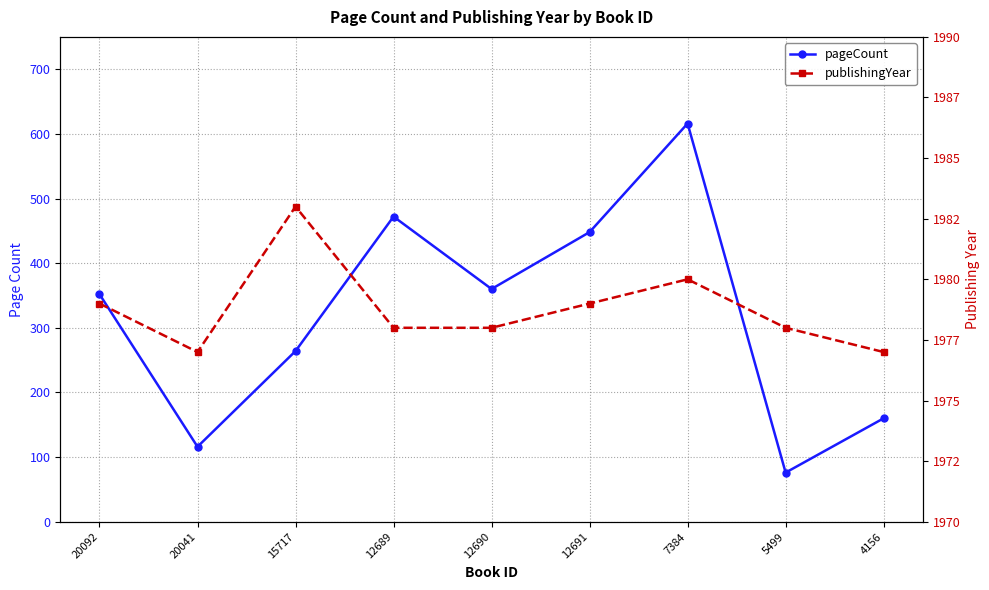

True or false: pageCount and publishingYear intersect in this chart.

False